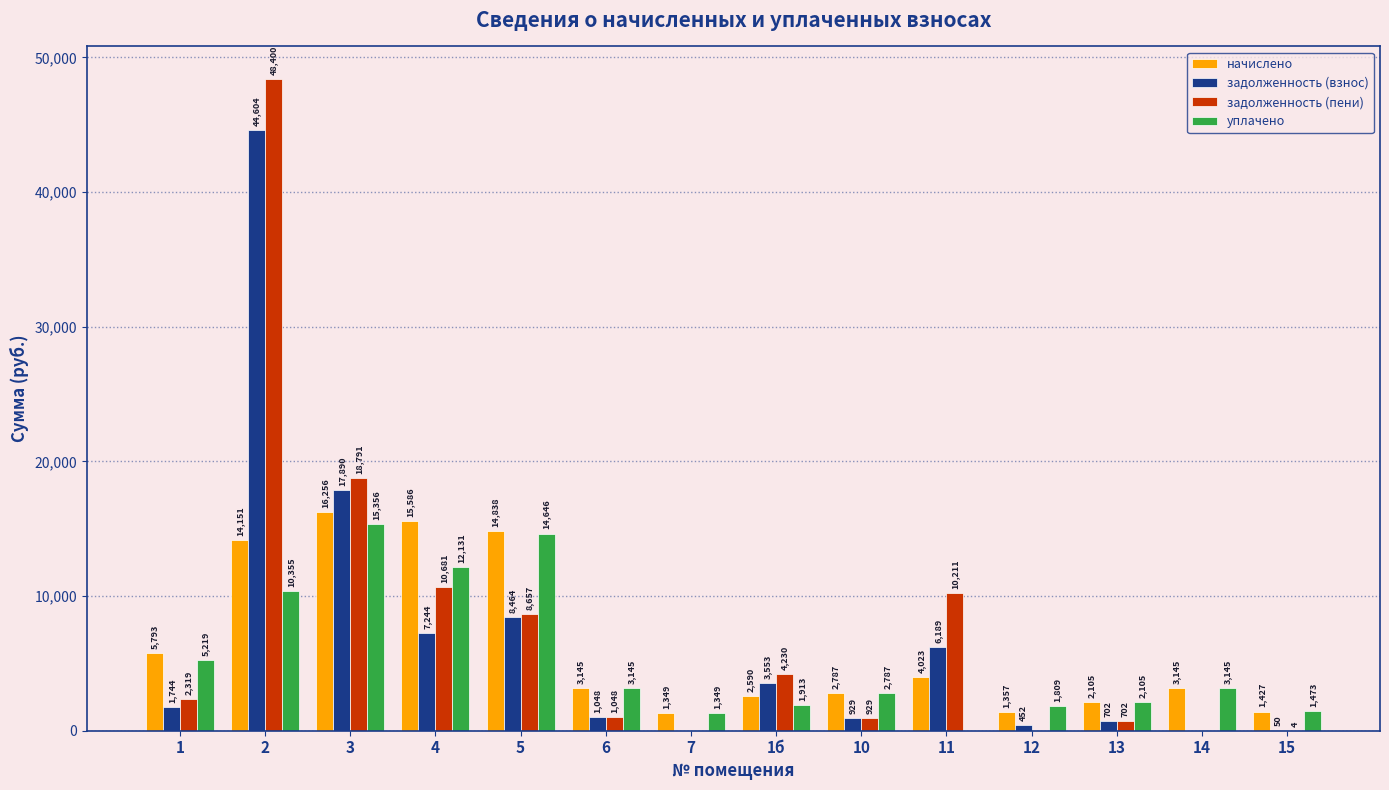

What is the highest value of the уплачено series?

15355.5